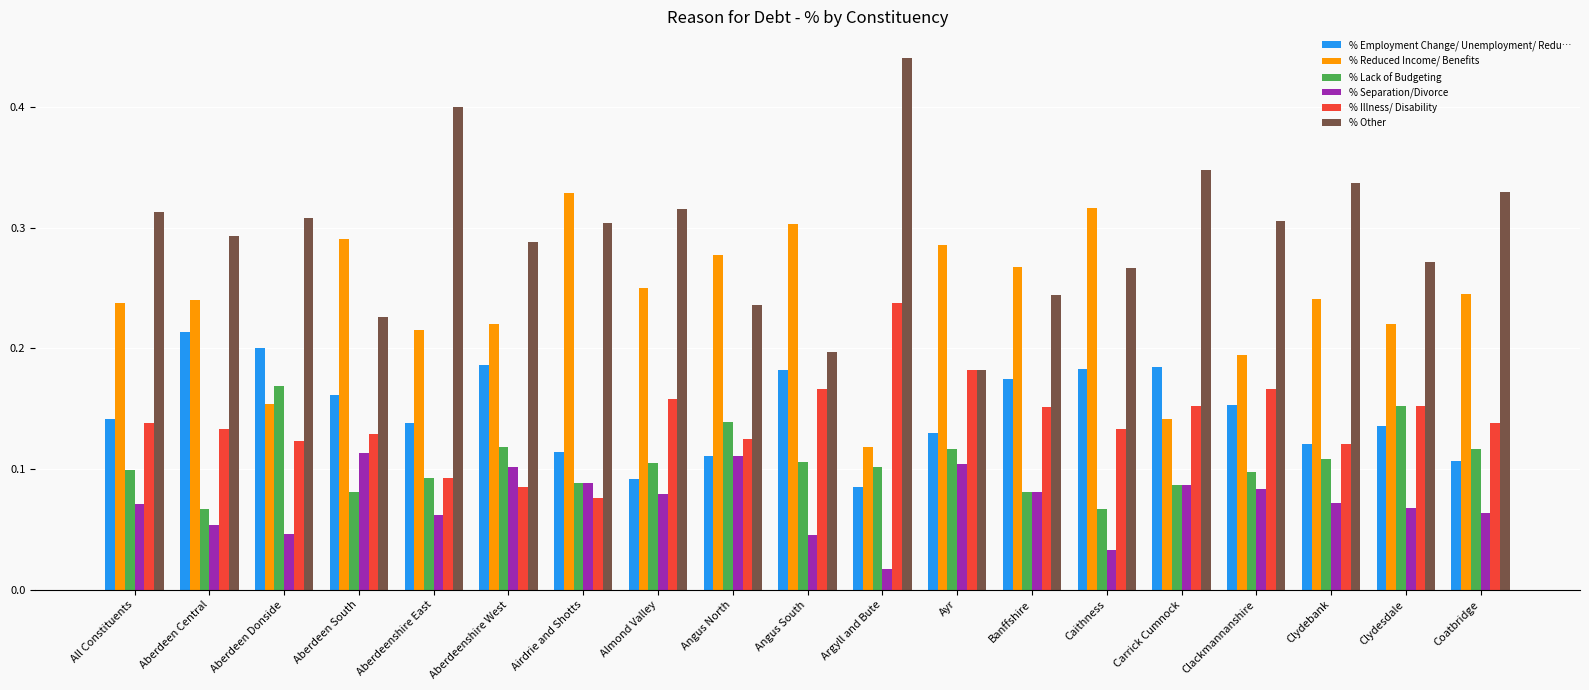

How many distinct data groups are displayed?

6